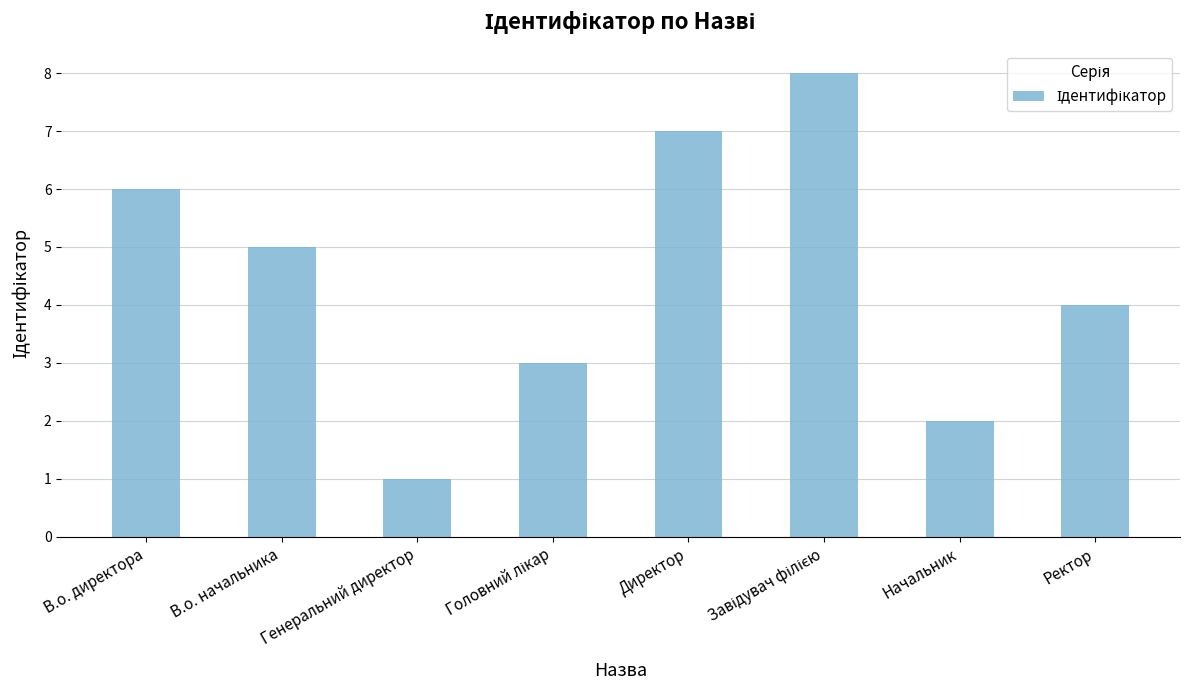

What is the greatest value displayed?

8